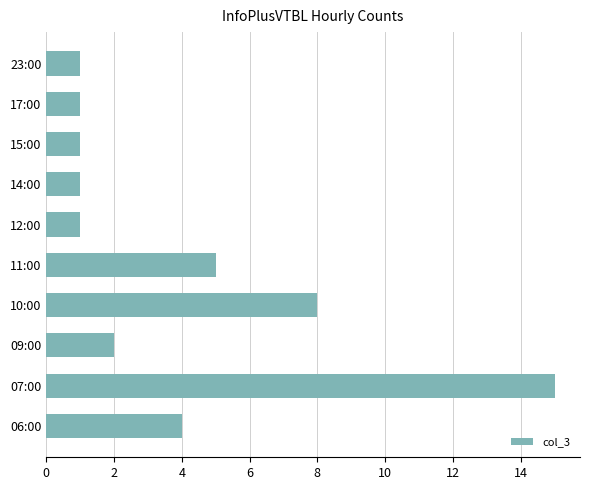

Reading bottom to top, extract all data points from this chart.

4	15	2	8	5	1	1	1	1	1